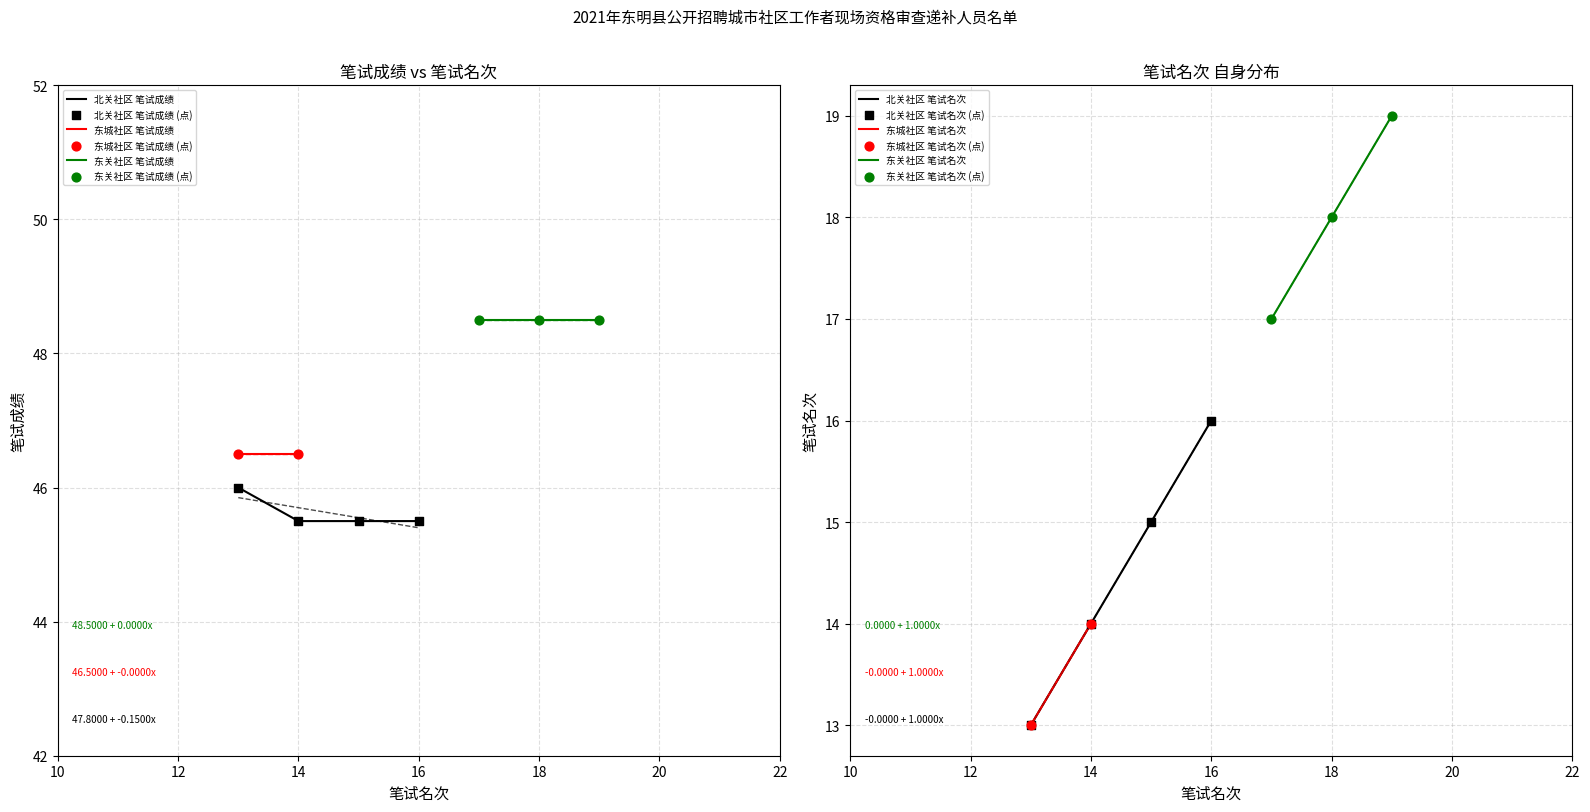

The 北关社区 笔试成绩 series shows 15.7 at 16. True or false?

False